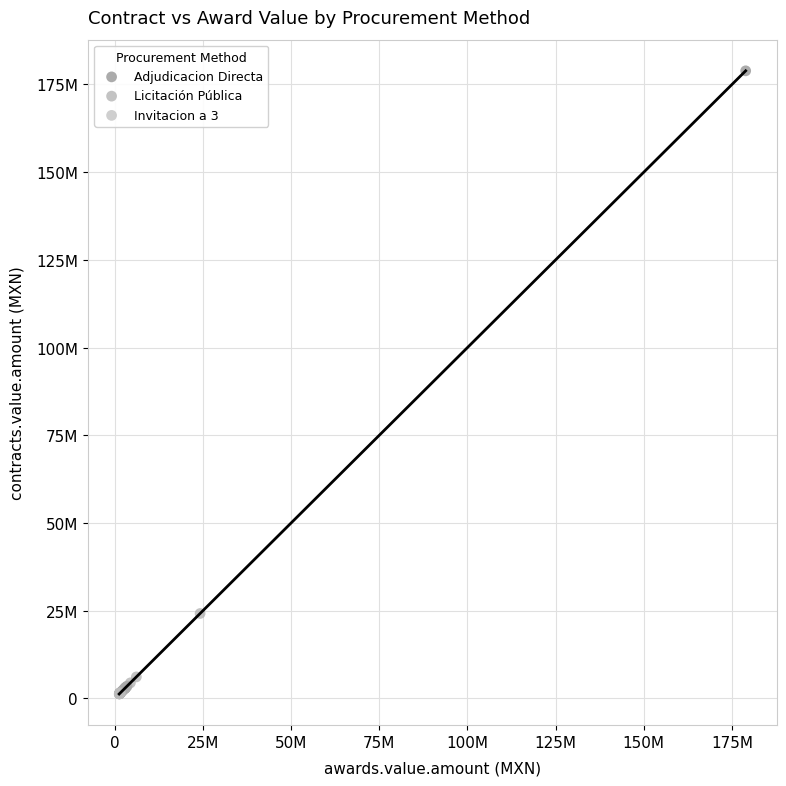

What are all the series names shown in the legend?

Adjudicacion Directa, Licitación Pública, Invitacion a 3